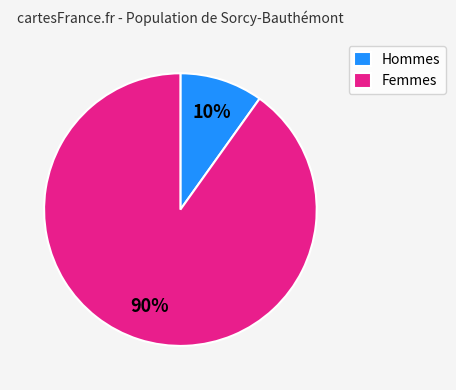

To the nearest percent, what is the difference between the largest and smallest slice percentages?

80%